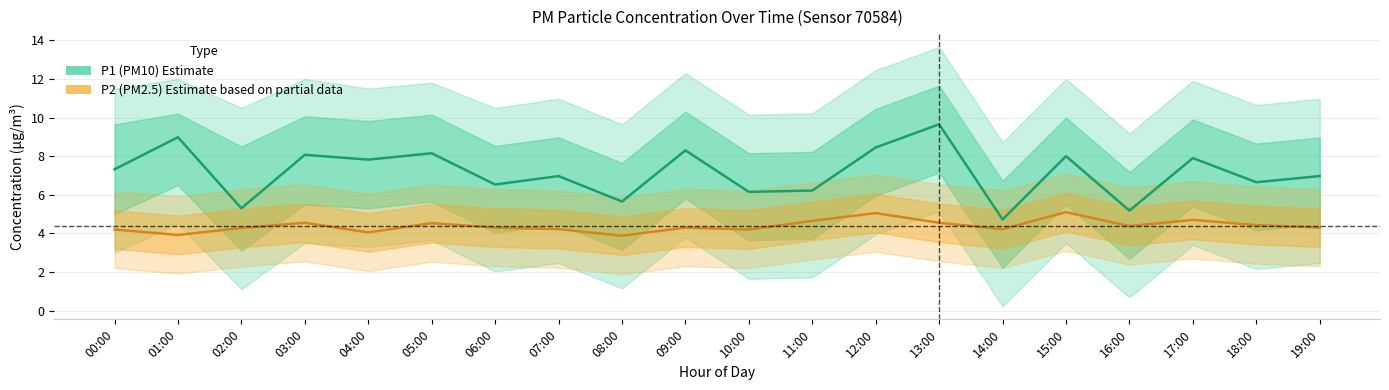

What is the spread (max minus min) of values at 15:00?

2.9